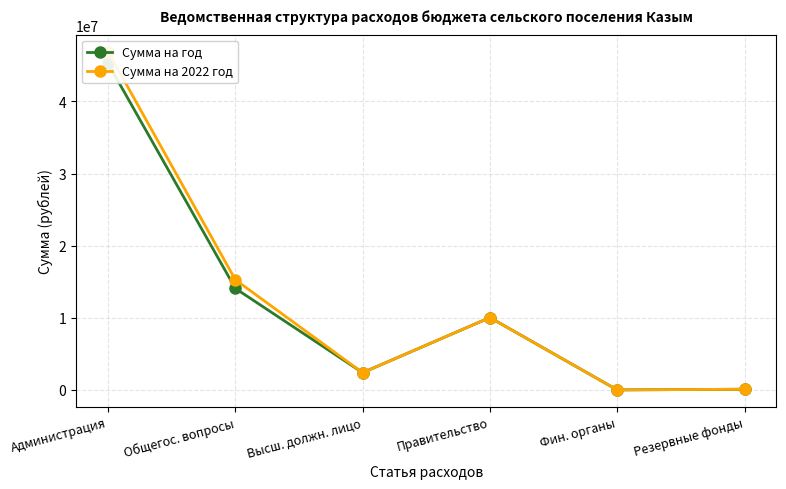

What is the difference between the Сумма на 2022 год values at Высш. должн. лицо and Администрация?

44518200